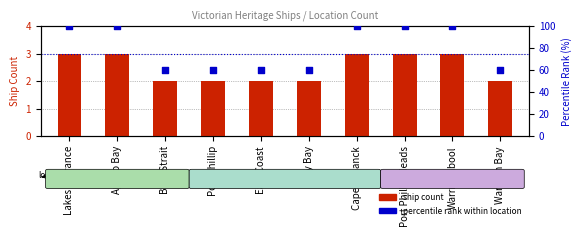

Which series has the largest total across all categories?

percentile rank within location